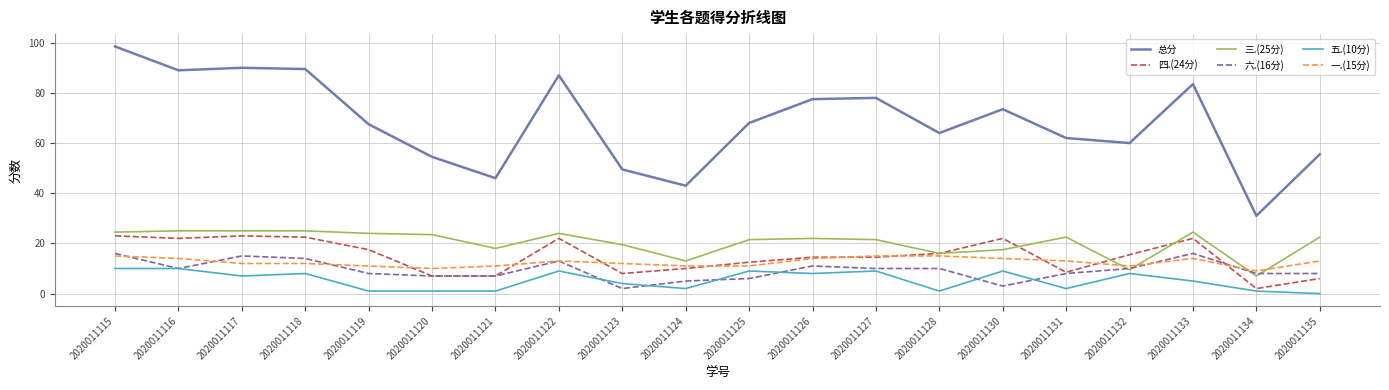

Rank the series at 2020011117 from highest to lowest value.

总分, 三.(25分), 四.(24分), 六.(16分), 一.(15分), 五.(10分)